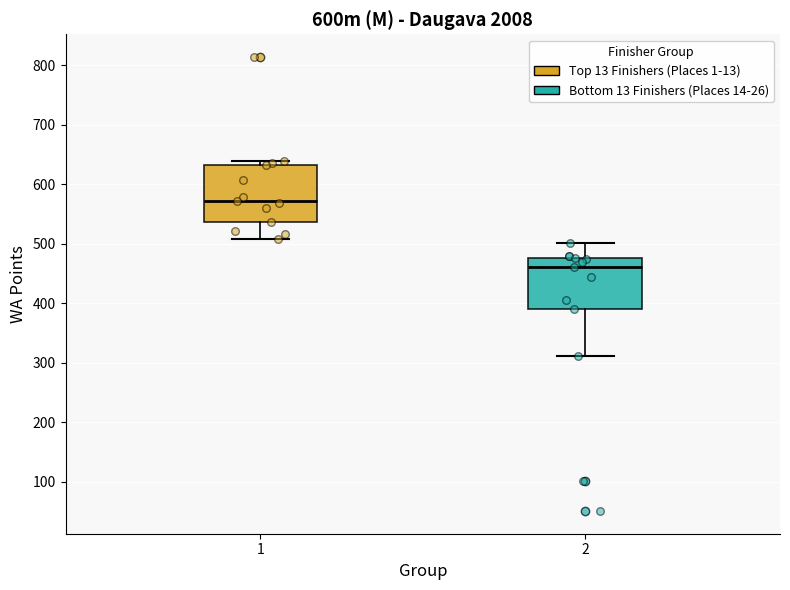

Which box's median line is the highest?

1